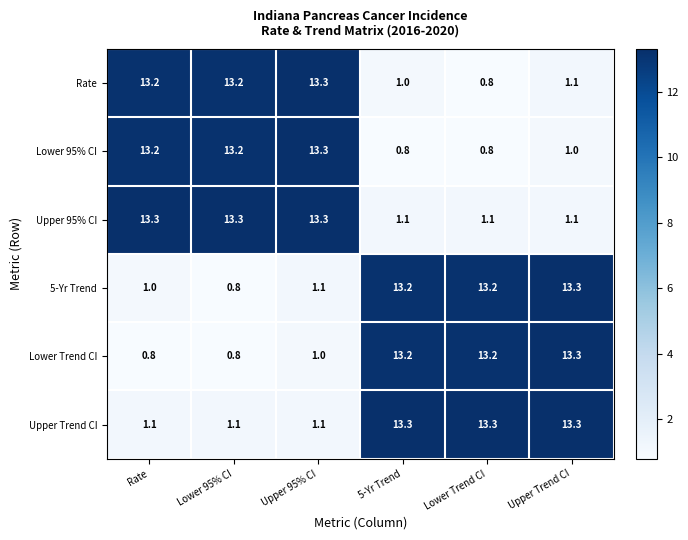

The value of Rate at Rate is 19.0. True or false?

False